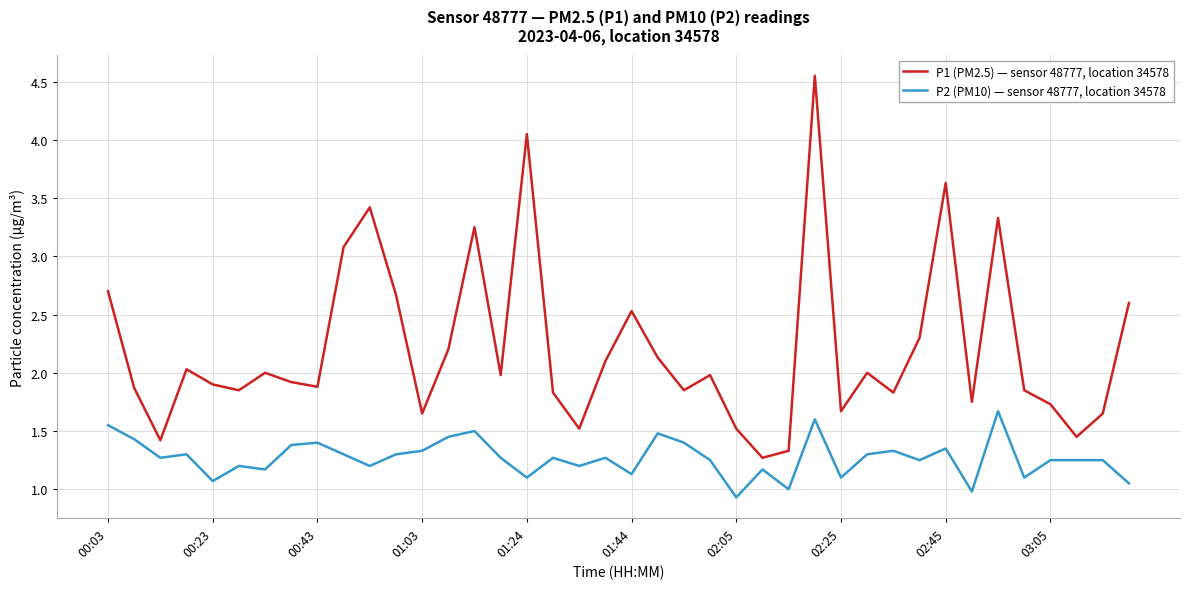

True or false: P2 (PM10) — sensor 48777, location 34578 and P1 (PM2.5) — sensor 48777, location 34578 intersect in this chart.

False